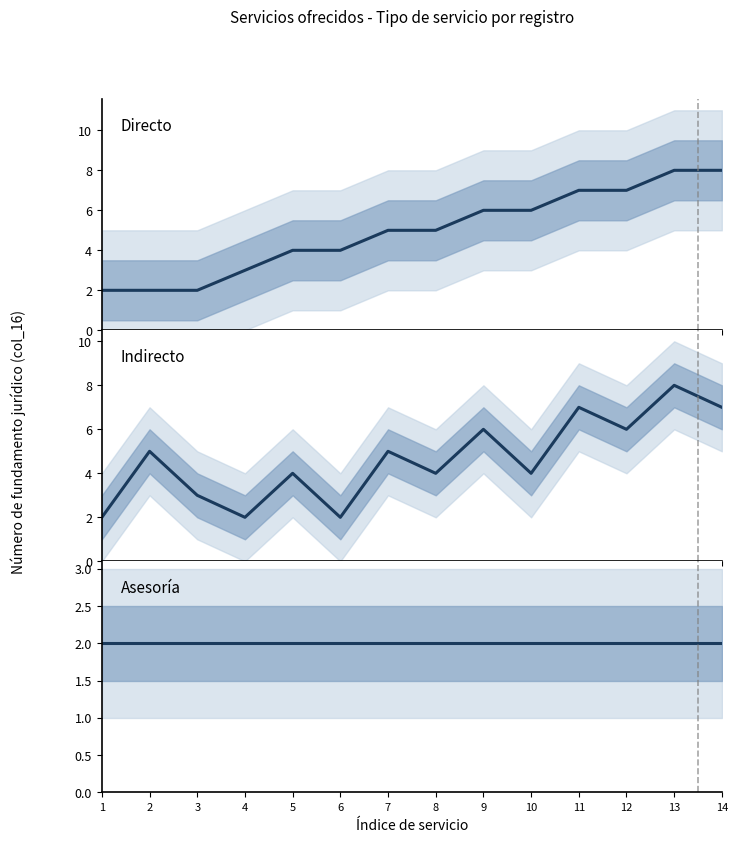

Is the value of Indirecto at 5 greater than the value of Directo at 11?

No